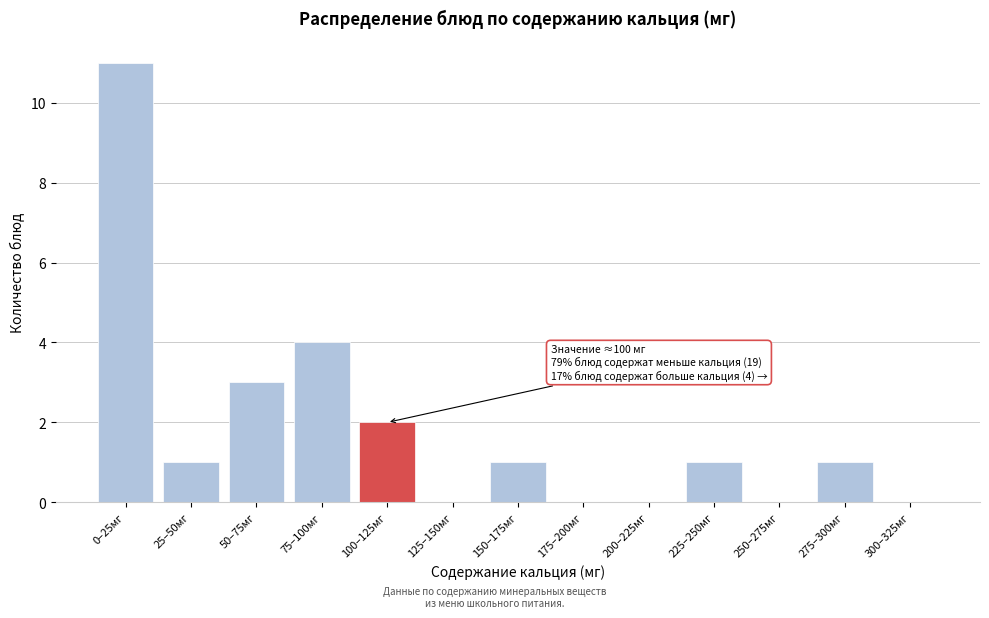

Reading left to right, what are all the values shown in this chart?

0–25мг=11	25–50мг=1	50–75мг=3	75–100мг=4	100–125мг=2	125–150мг=0	150–175мг=1	175–200мг=0	200–225мг=0	225–250мг=1	250–275мг=0	275–300мг=1	300–325мг=0